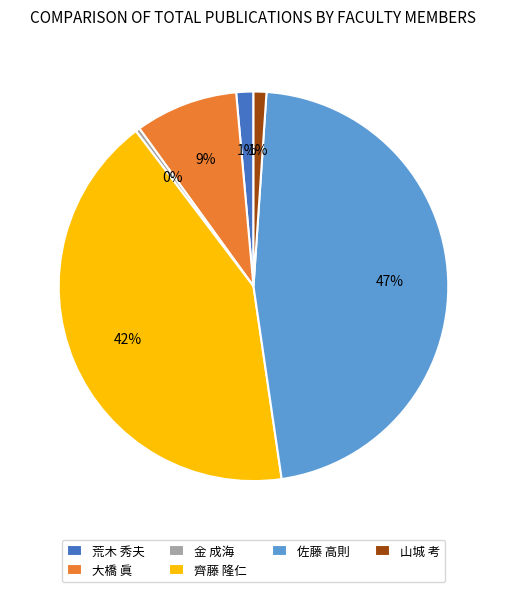

Is 荒木 秀夫 the majority of the pie?

No